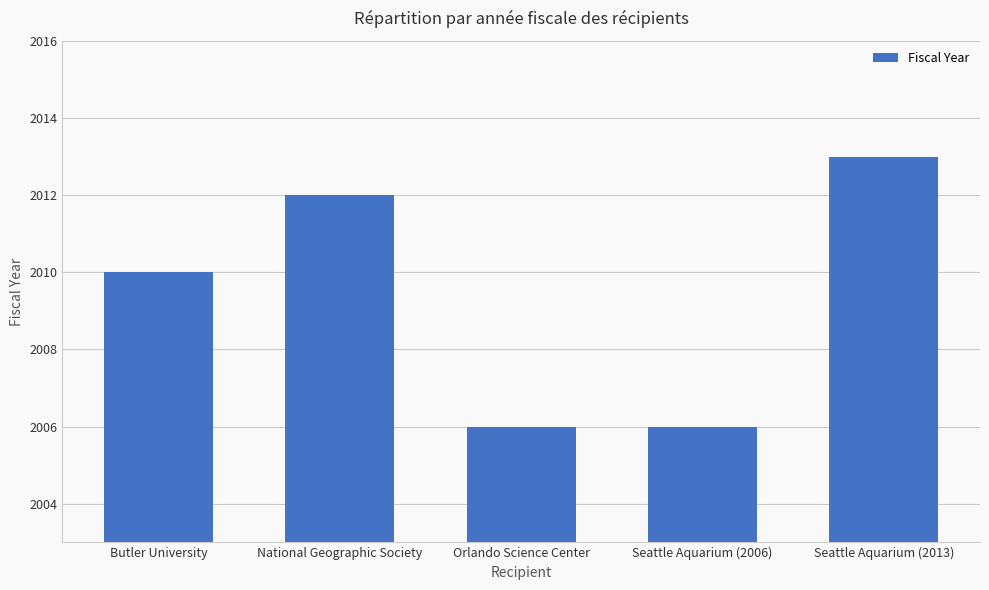

Count the values in the range 2006 to 2012.

4